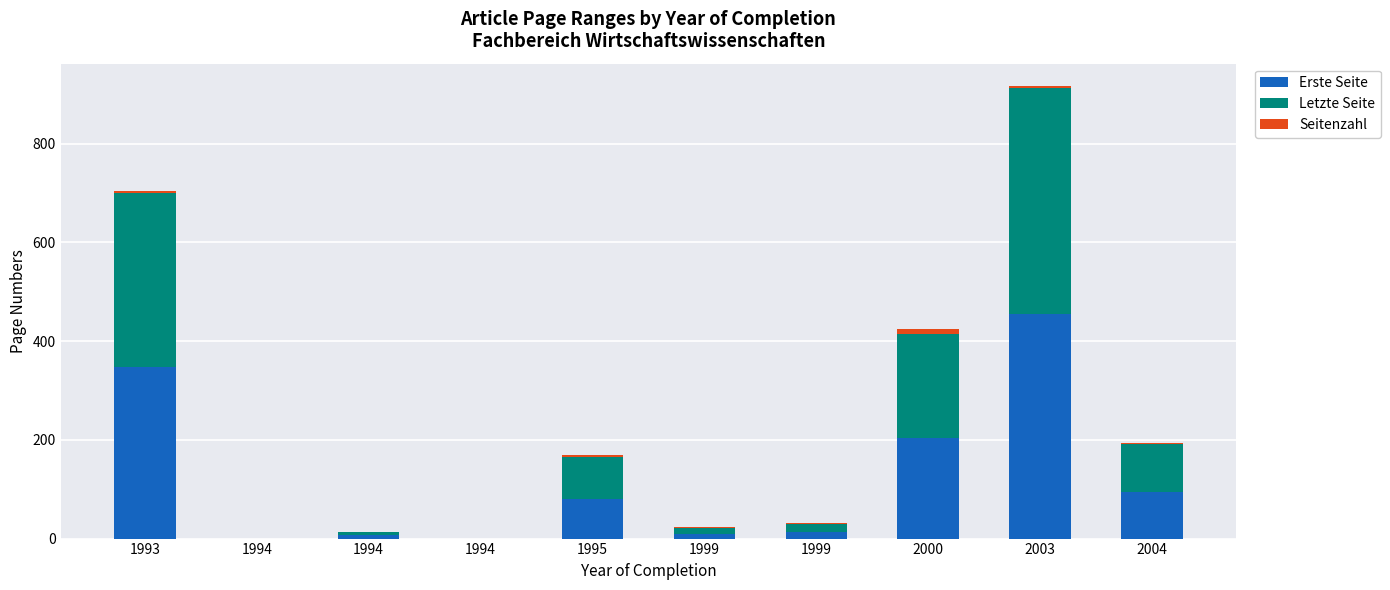

Are the bars grouped side by side (vs. stacked)?

No